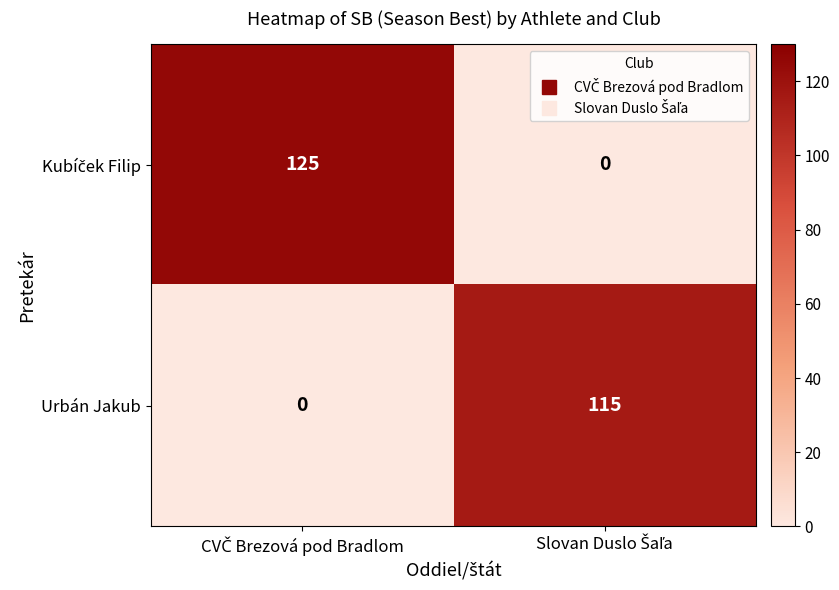

What is the difference between the maximum and minimum values in the Urbán Jakub series?

115